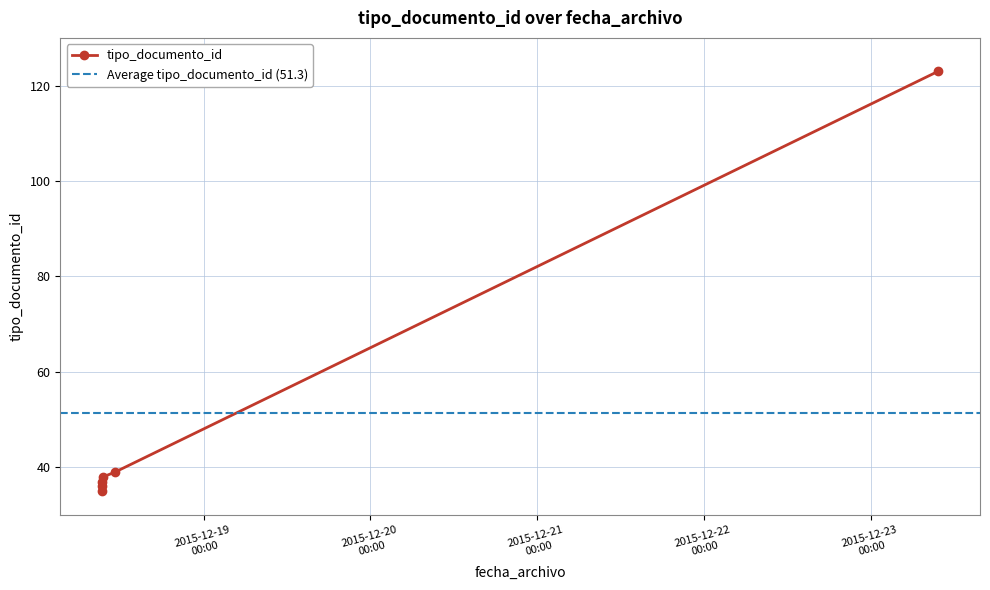

How many points are lower than both their immediate neighbors (excluding endpoints)?

1